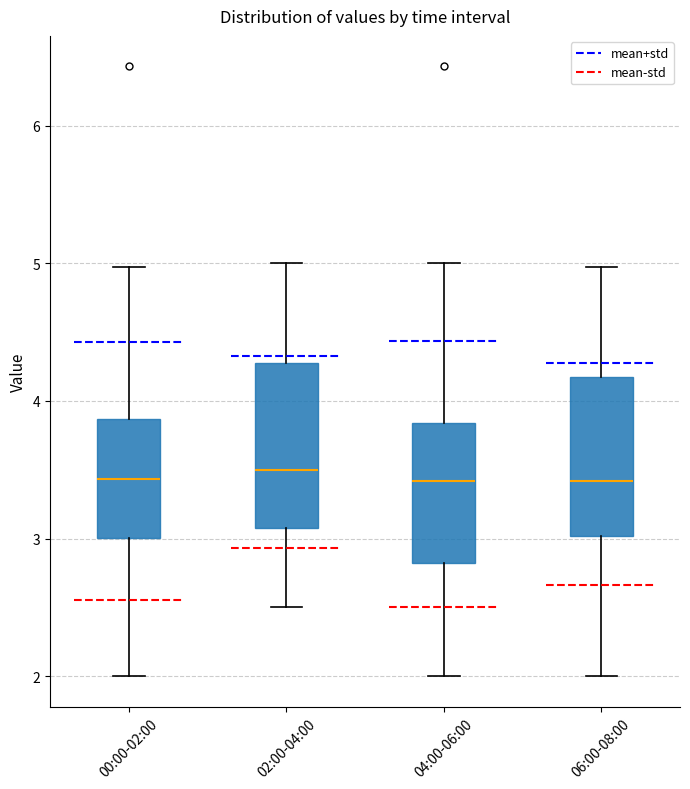

Reading left to right, read every box against the y-axis: the position of its median line, the range the box covers, and the ends of its whiskers. The values are not printed on the chart, so give them approximately, as read against the axis.

00:00-02:00: median 3.4, box 3.0 to 3.9, whiskers 2.0 to 5.0
02:00-04:00: median 3.5, box 3.1 to 4.3, whiskers 2.5 to 5.0
04:00-06:00: median 3.4, box 2.8 to 3.8, whiskers 2.0 to 5.0
06:00-08:00: median 3.4, box 3.0 to 4.2, whiskers 2.0 to 5.0